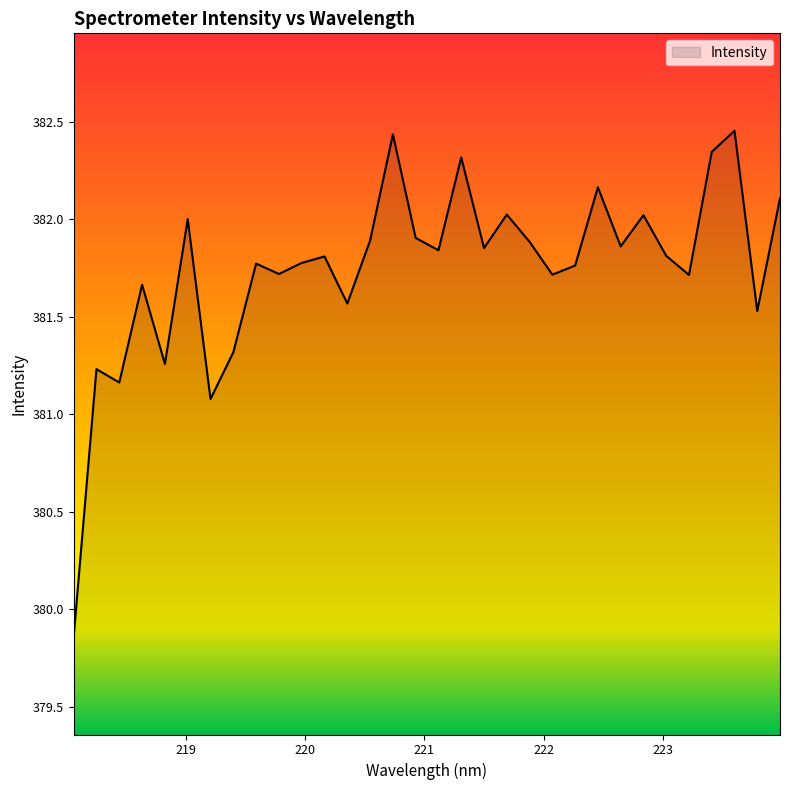

Reading left to right, list all the values displayed in this chart.

379.9	381.2	381.2	381.7	381.3	382.0	381.1	381.3	381.8	381.7	381.8	381.8	381.6	381.9	382.4	381.9	381.8	382.3	381.9	382.0	381.9	381.7	381.8	382.2	381.9	382.0	381.8	381.7	382.3	382.5	381.5	382.1